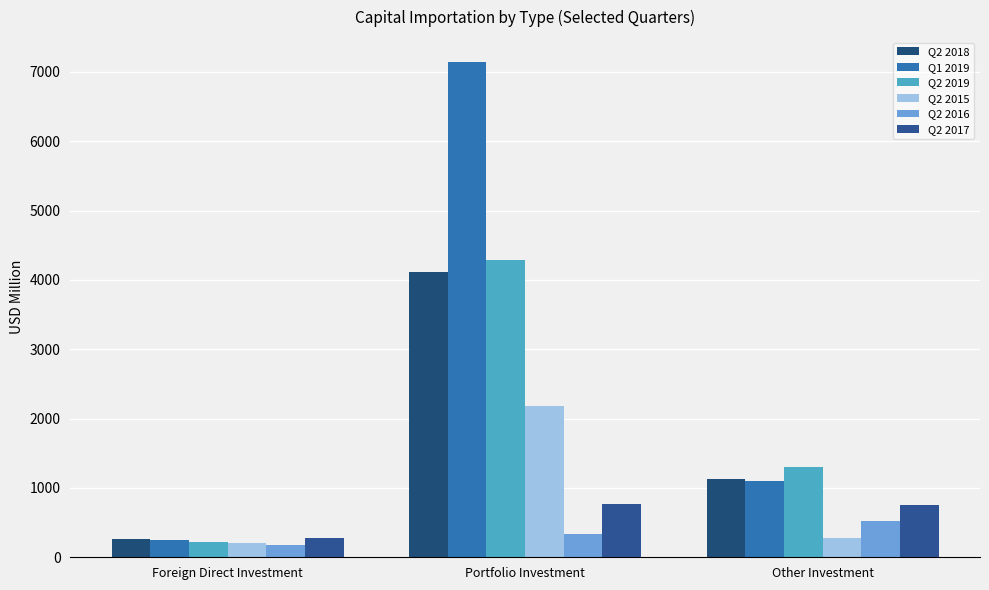

What is the total value across all series at Portfolio Investment?

18849.3